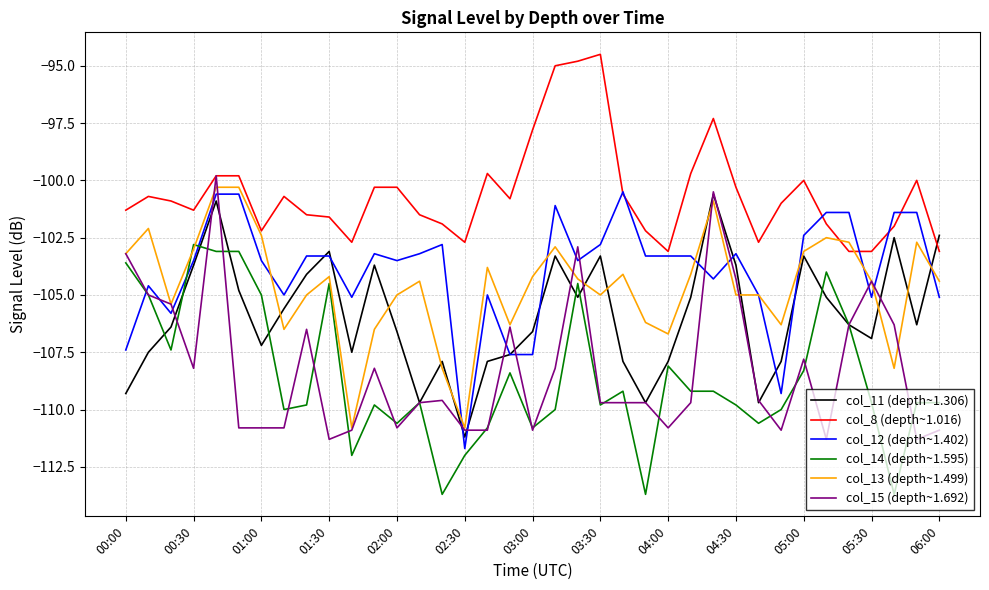

What is the maximum value shown in the chart?

-94.5